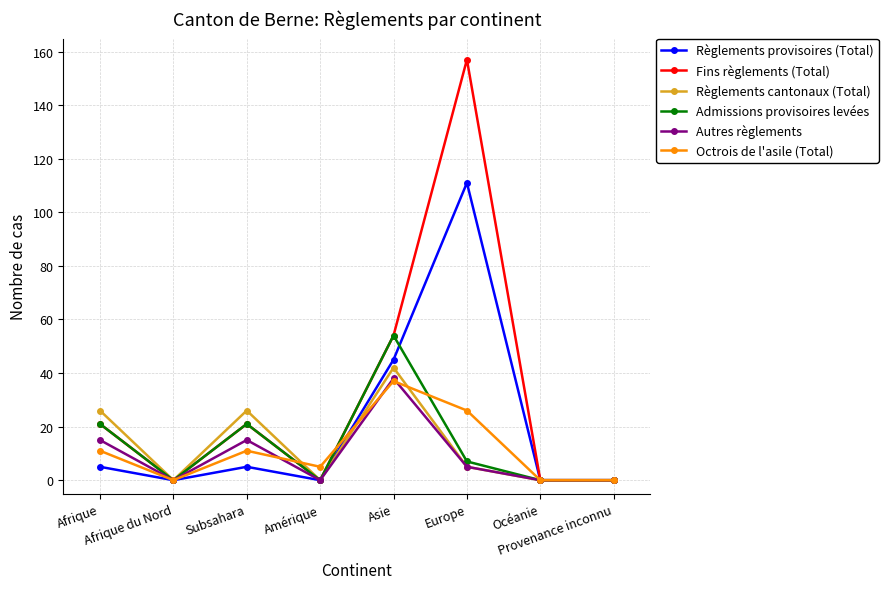

What is the difference between the maximum and second lowest values in the Octrois de l'asile (Total) series?

37